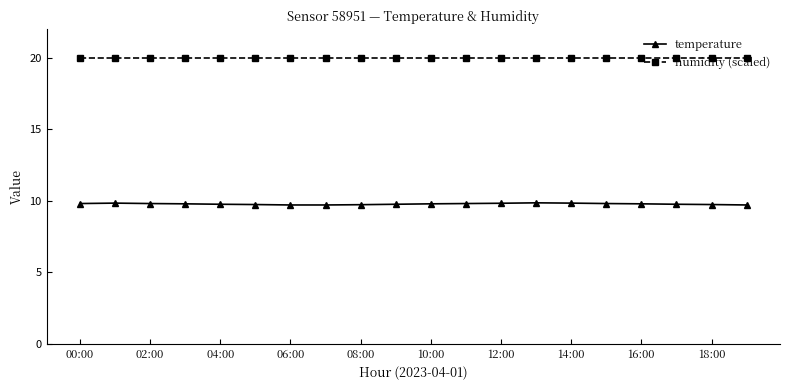

What is the value of the humidity (scaled) point at the 6th from the left?

20.0